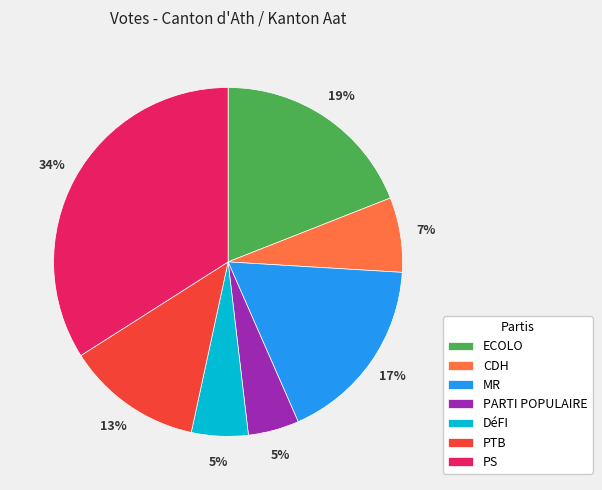

Do PTB and MR together represent more than half of the pie?

No